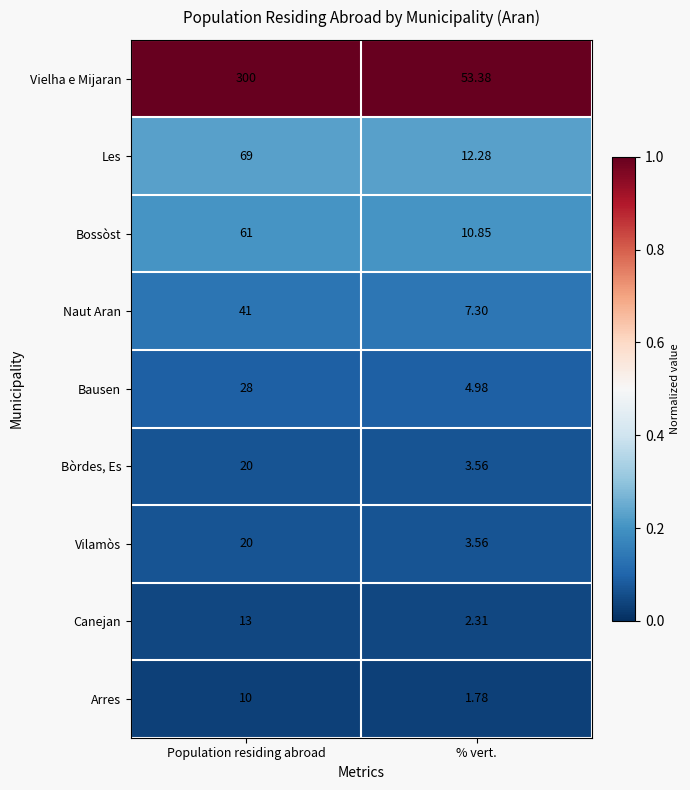

Which series has the widest spread of values?

Vielha e Mijaran